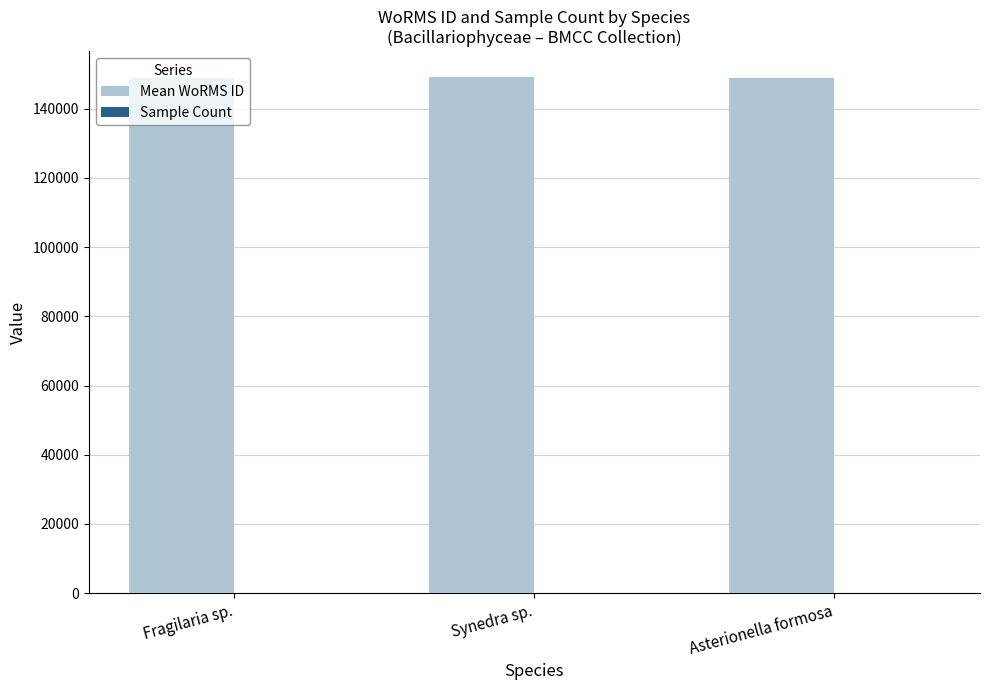

Which series has the largest total across all categories?

Mean WoRMS ID